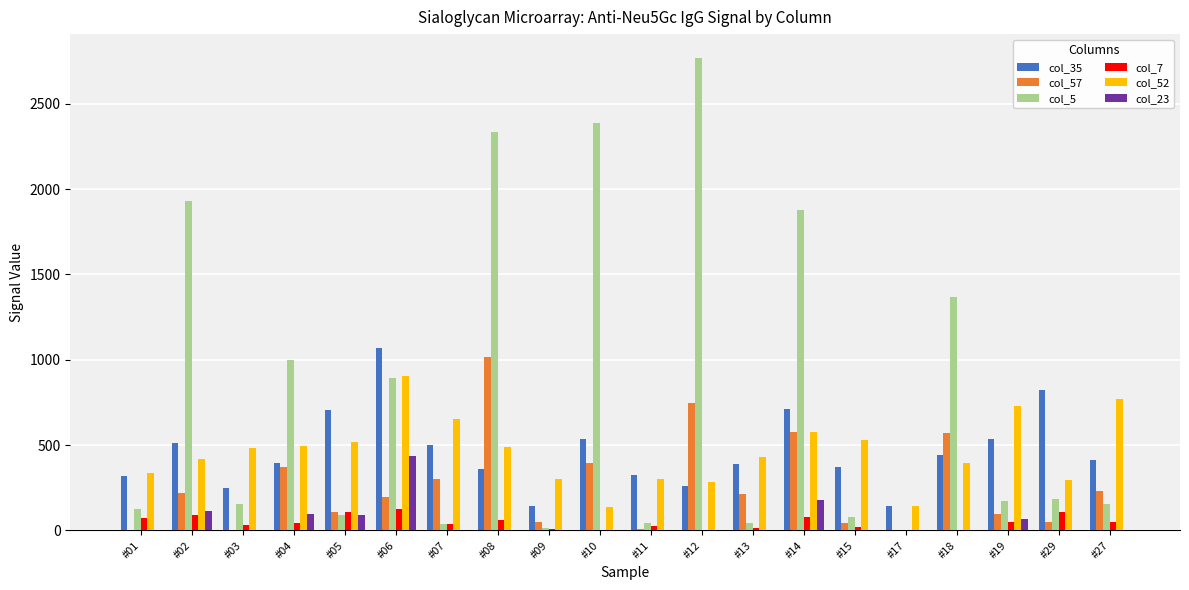

How many series are shown in this chart?

6